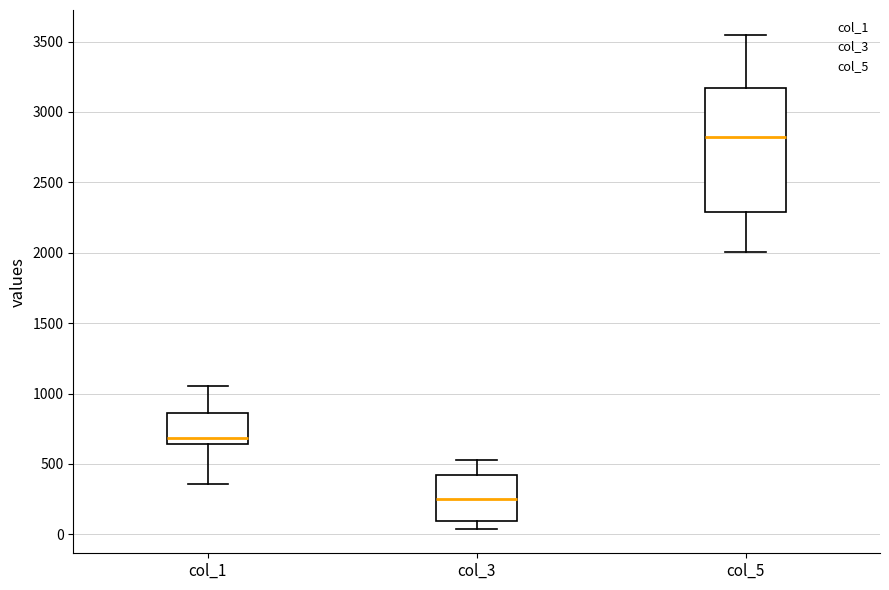

Reading left to right, transcribe this box plot: for each box, give where its median line is, the range the box spans, and where its two whiskers end, as read against the y-axis. The values are not printed on the chart, so give them approximately, as read against the axis.

col_1: median 700, box 650 to 850, whiskers 350 to 1050
col_3: median 250, box 100 to 400, whiskers 50 to 550
col_5: median 2800, box 2300 to 3150, whiskers 2000 to 3550